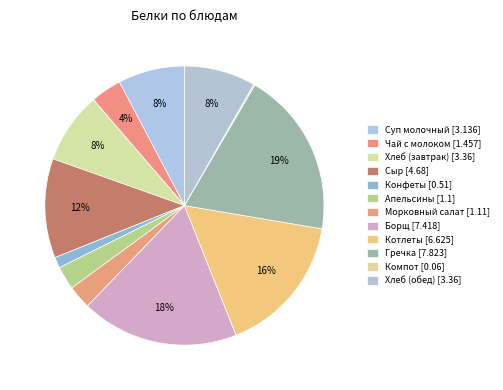

What is the change in value from Борщ to Компот?

-7.4